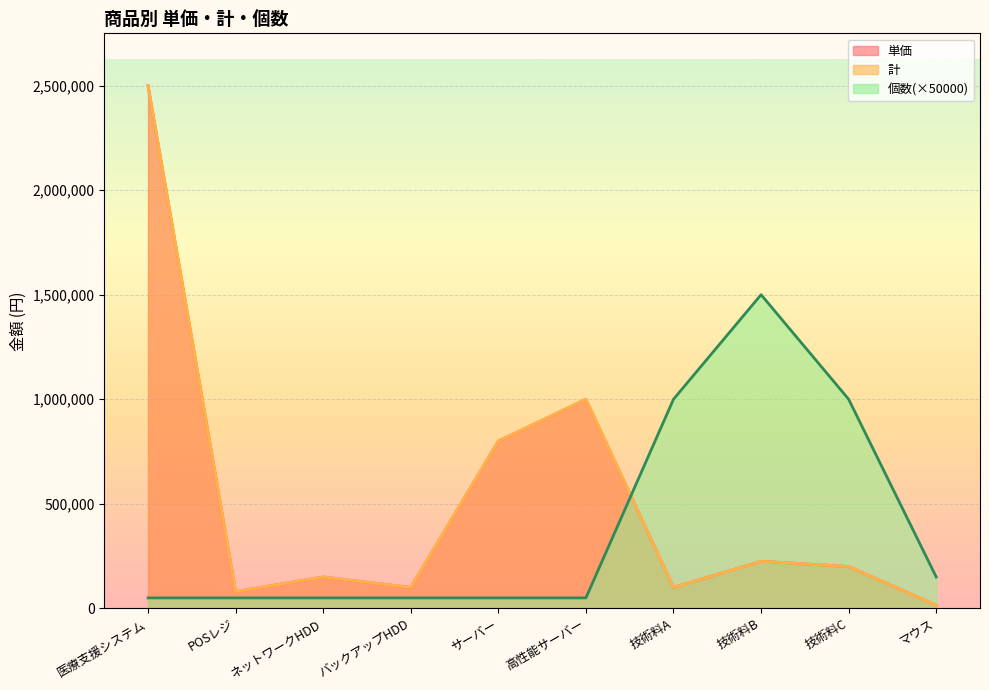

At which label does 単価 reach its peak?

医療支援システム